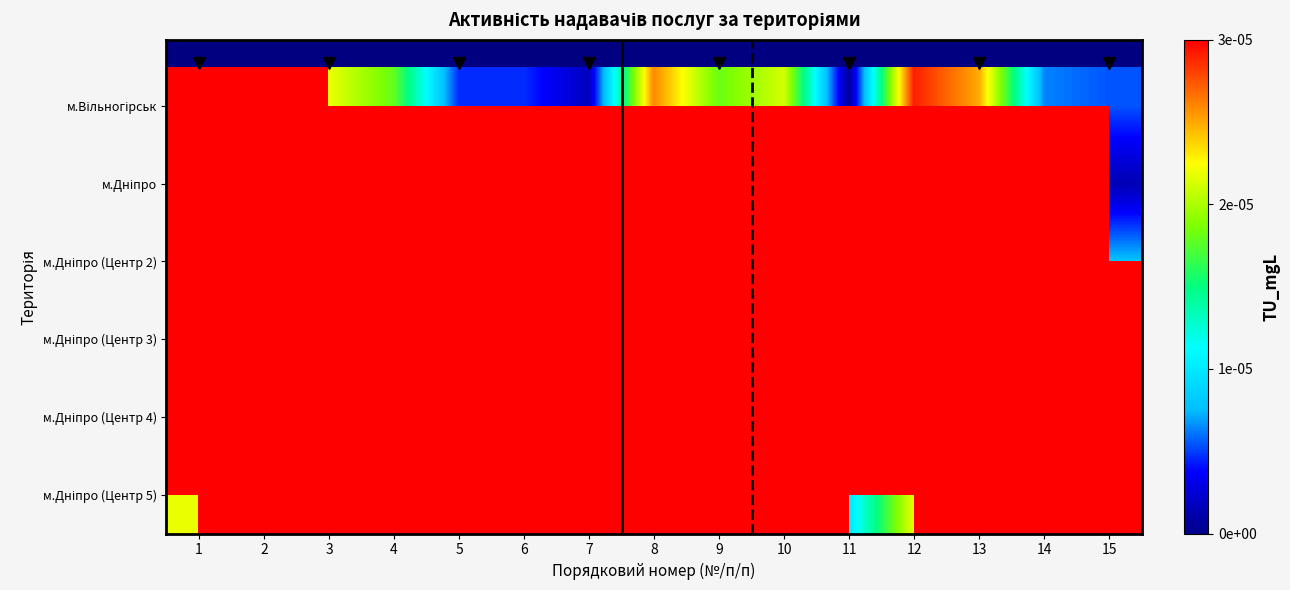

Which label corresponds to the largest value in the chart?

10